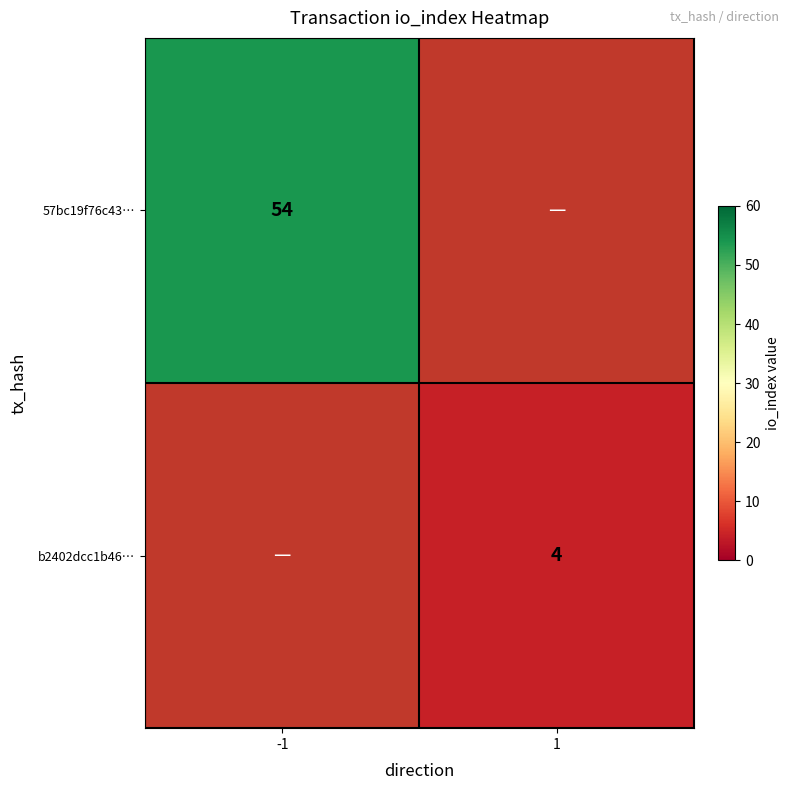

Is the value of 57bc19f76c43… at -1 greater than the value of b2402dcc1b46… at 1?

Yes